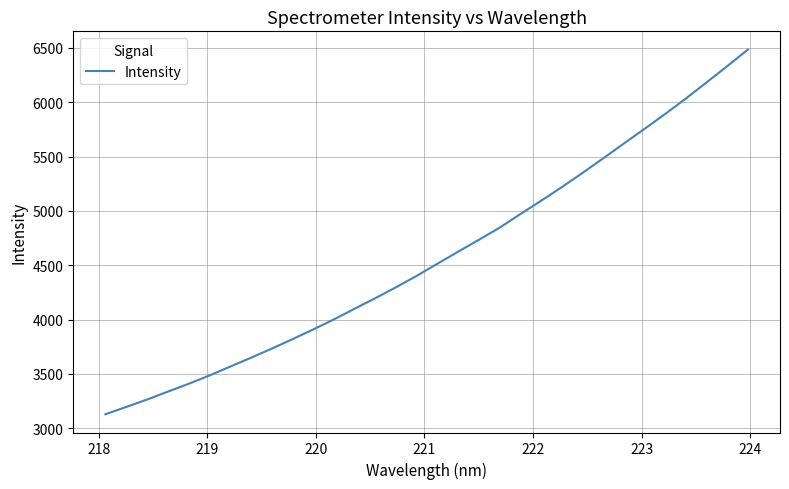

What is the maximum value shown in the chart?

6485.6